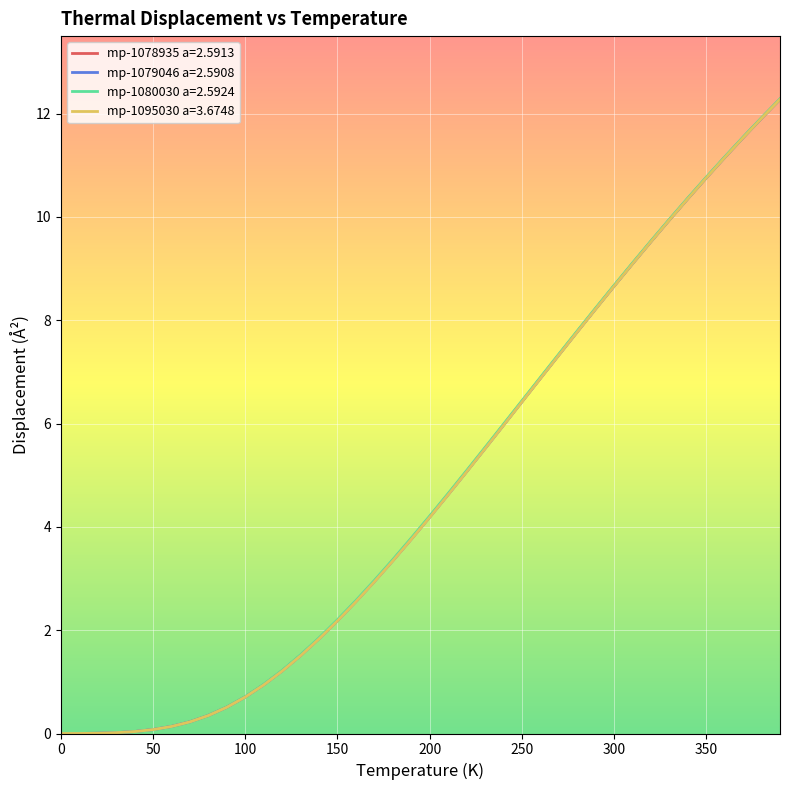

What is the maximum value shown in the chart?

12.3